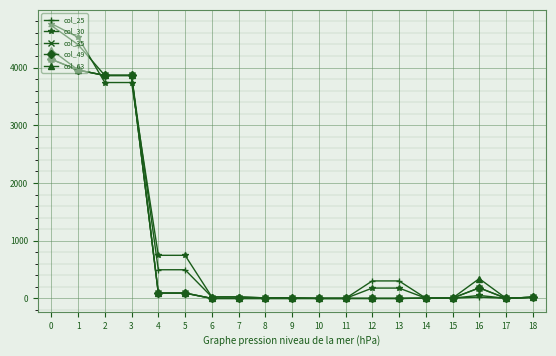

Rank the series by their maximum value, from highest to lowest.

col_30, col_25, col_63, col_35, col_49